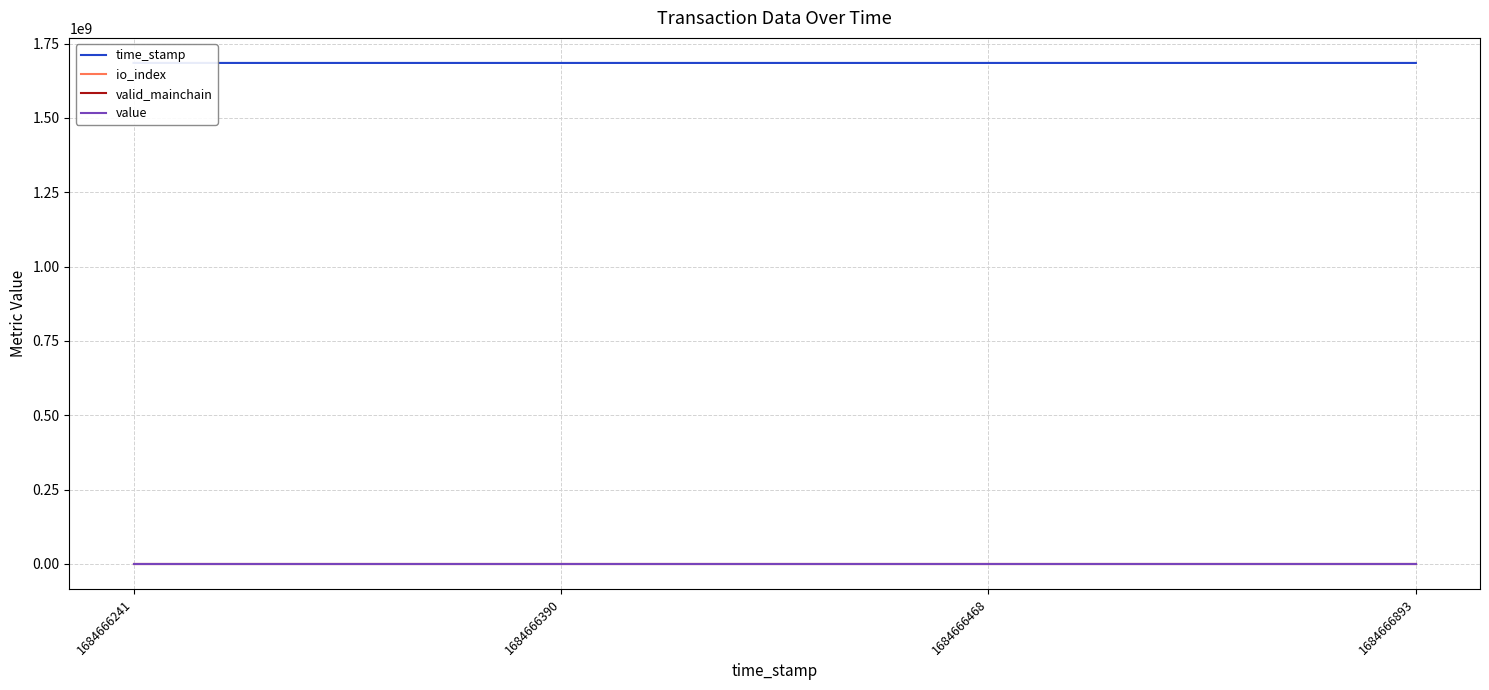

True or false: valid_mainchain and time_stamp intersect in this chart.

False